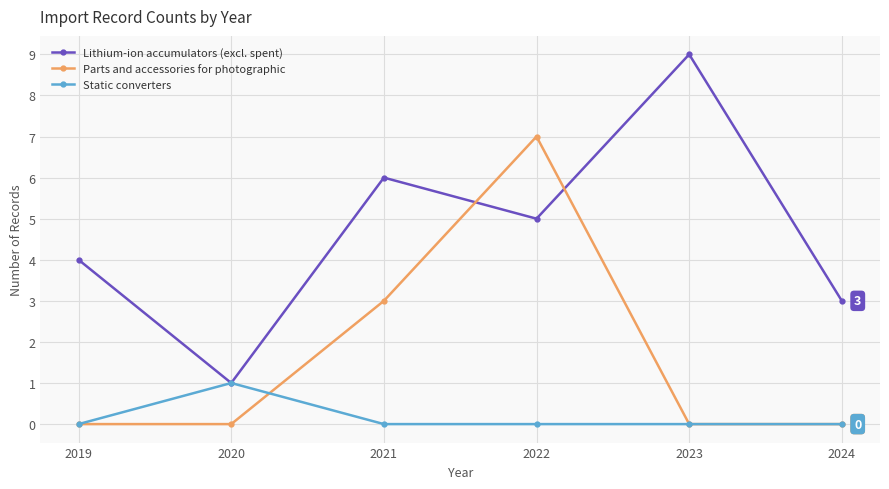

How many positive values does the Parts and accessories for photographic series have?

2